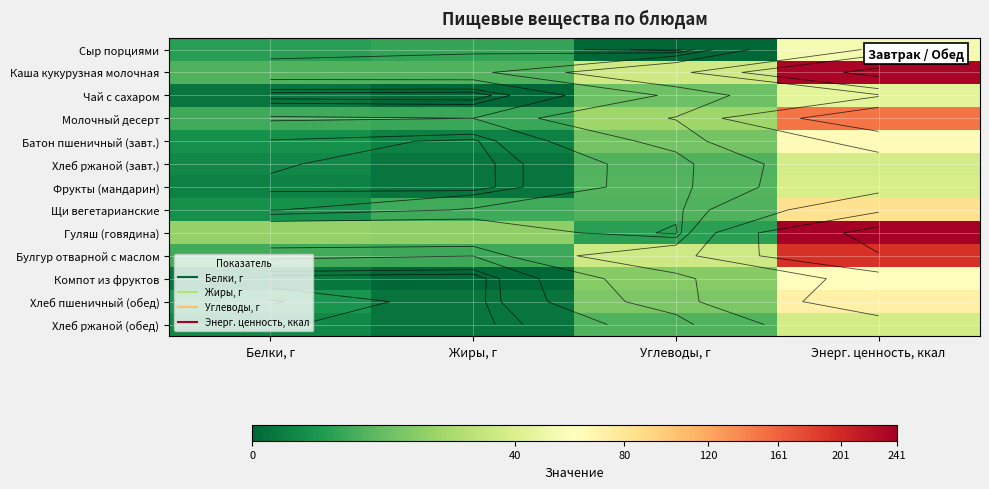

Is it true that Хлеб пшеничный (обед) equals 123.3 at Энерг. ценность, ккал?

False